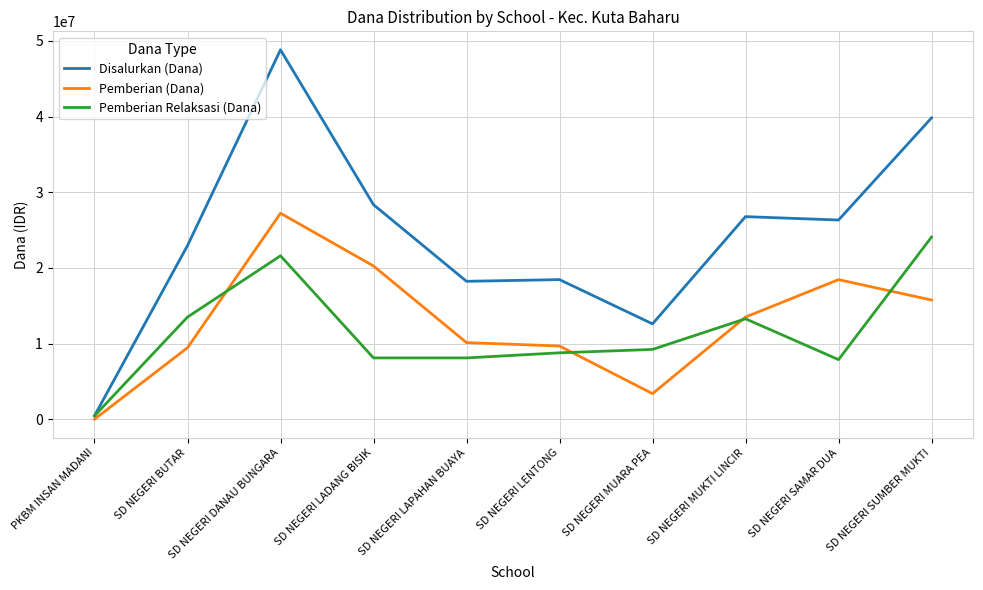

Which series changed the most between SD NEGERI DANAU BUNGARA and SD NEGERI SAMAR DUA?

Disalurkan (Dana)